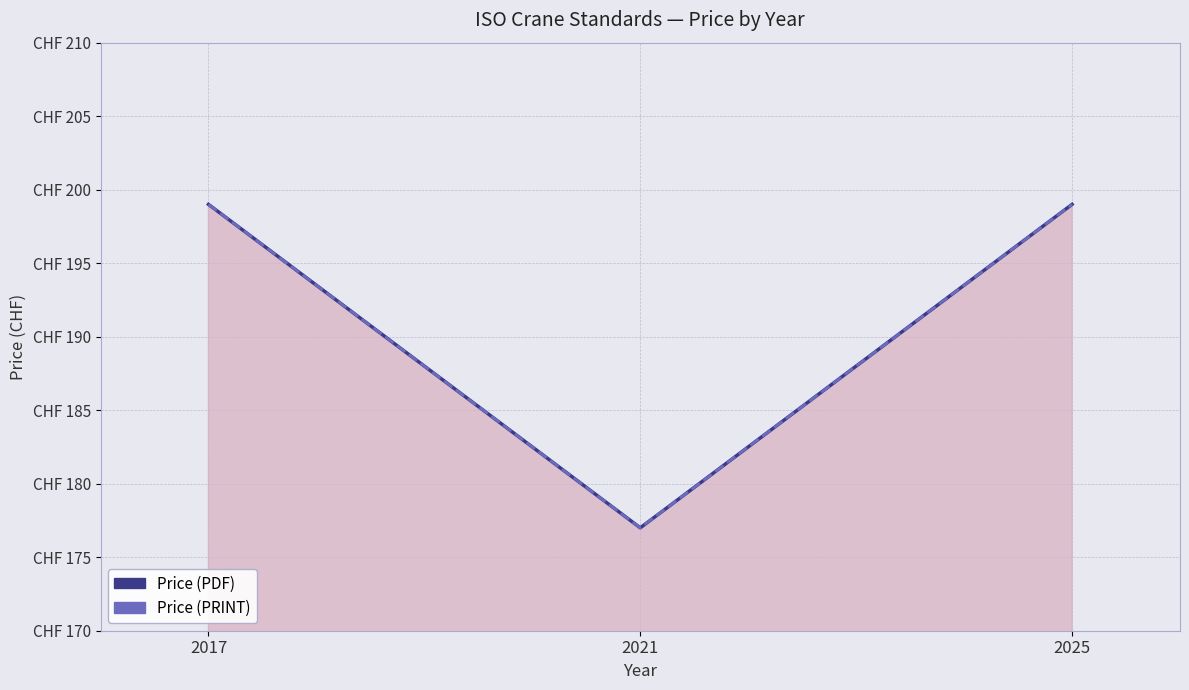

At which category does the chart reach its minimum across all series?

2021